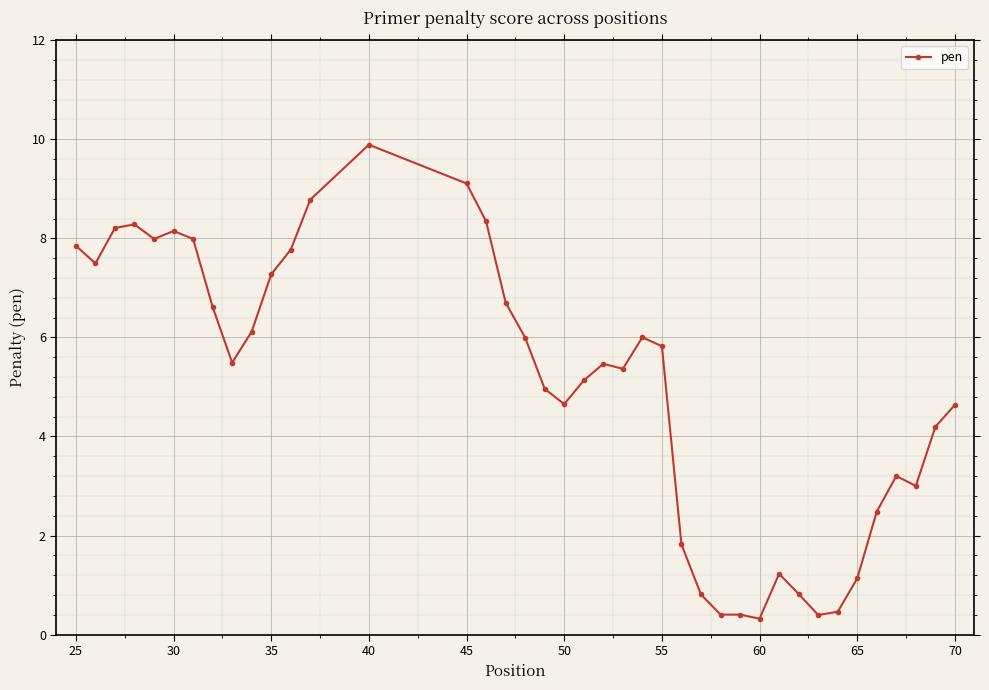

What is the minimum value shown in the chart?

0.3